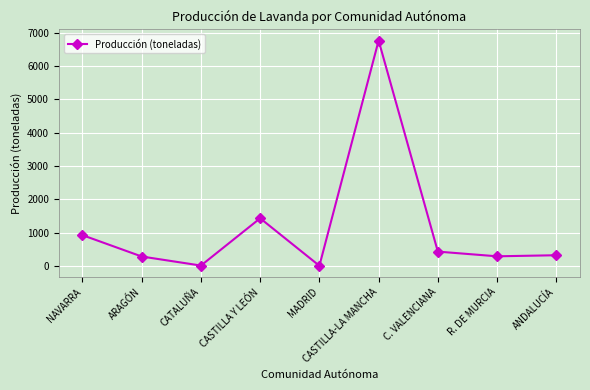

What is the sum of the values at CASTILLA-LA MANCHA and MADRID?

6767